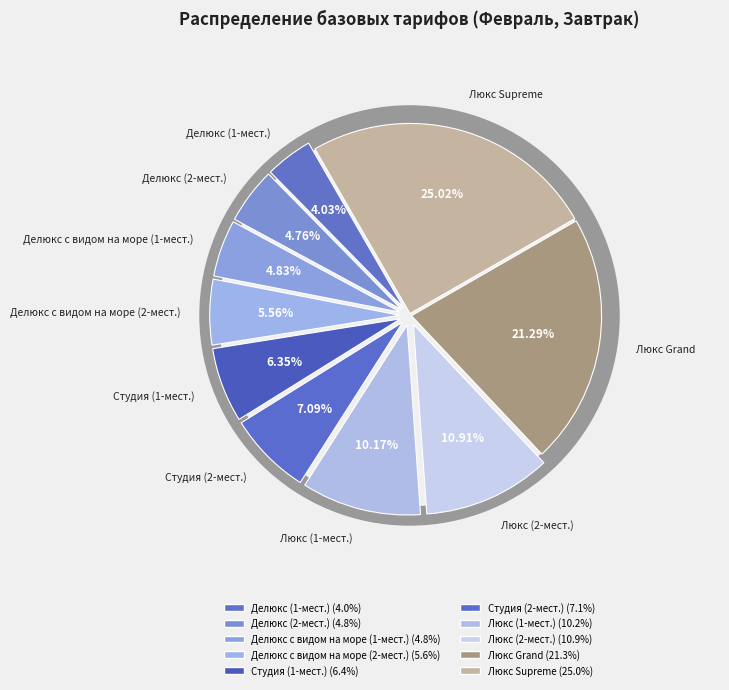

Which category has the smallest portion of the pie?

Делюкс (1-мест.)